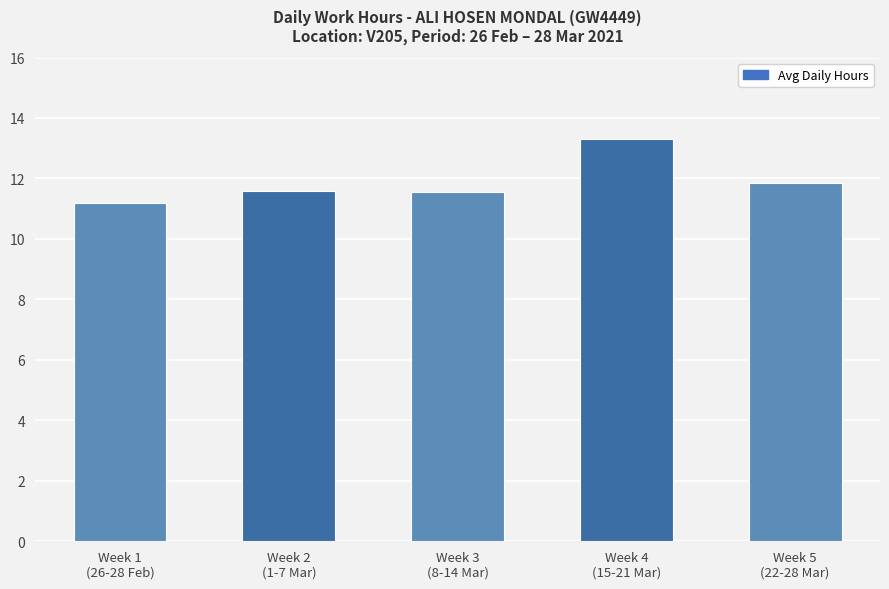

Approximately how many times larger is the value at Week 3
(8-14 Mar) compared to Week 4
(15-21 Mar)?

0.9